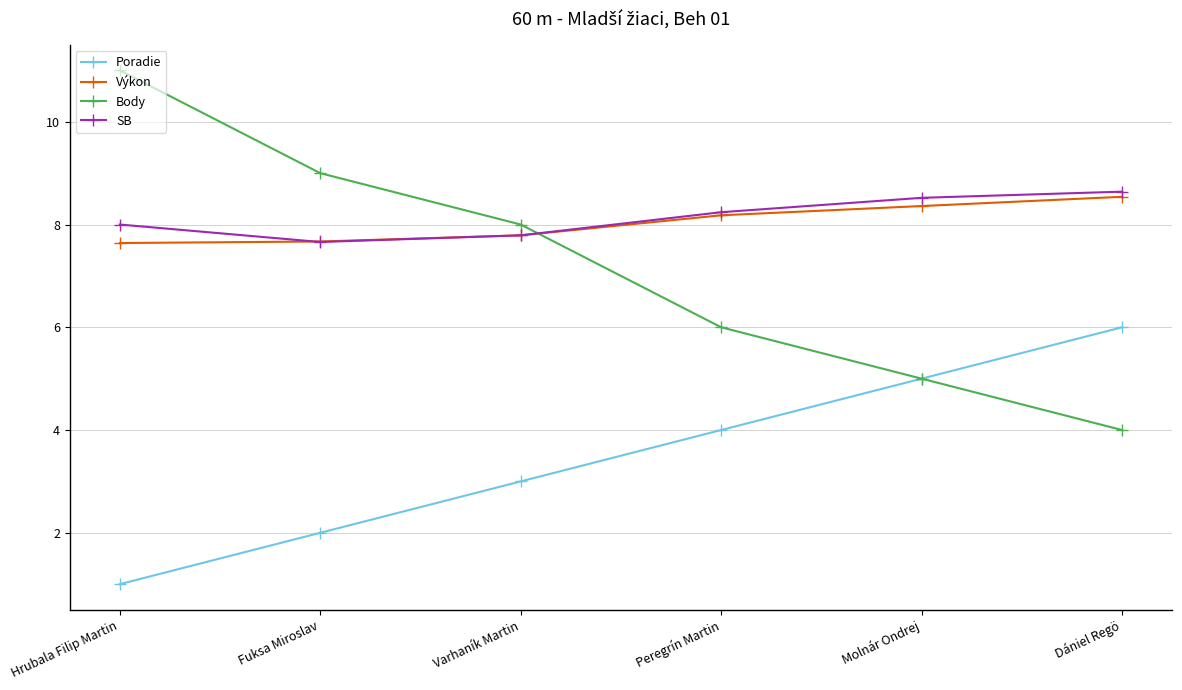

What is the maximum value for SB?

8.6